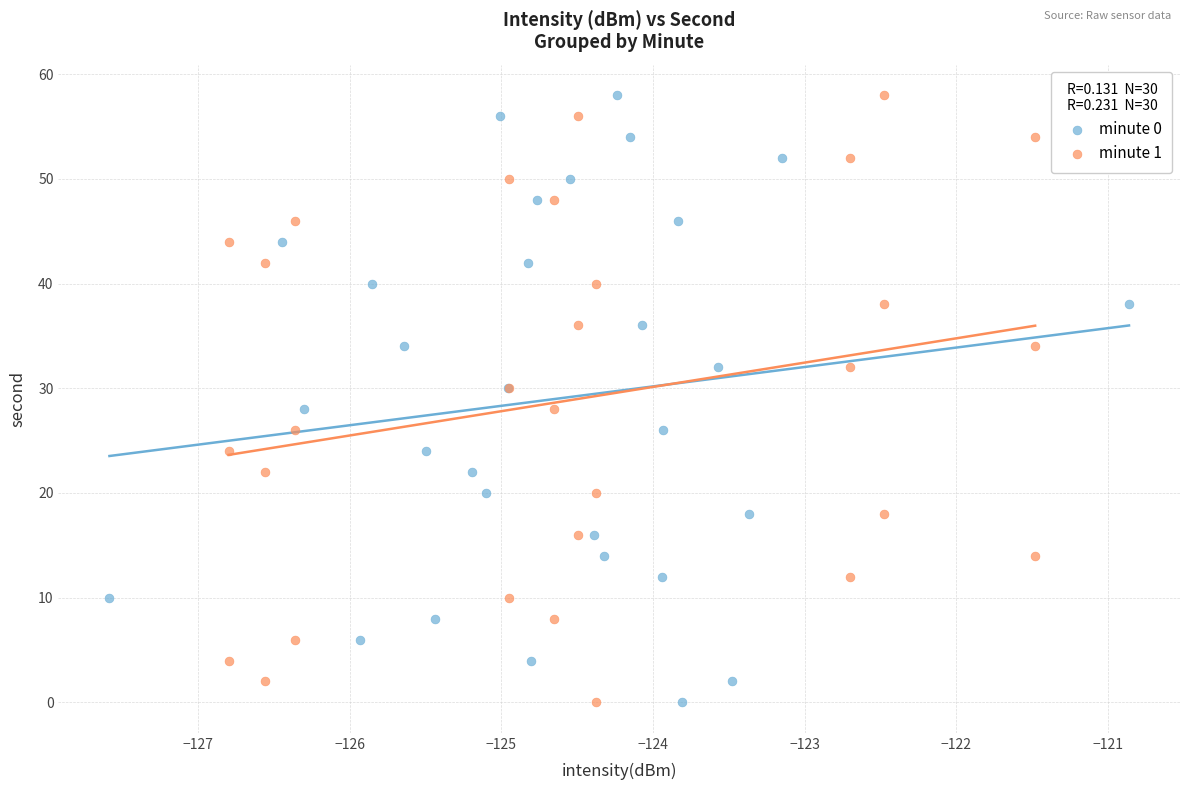

What are all the series names shown in the legend?

minute 0, minute 1